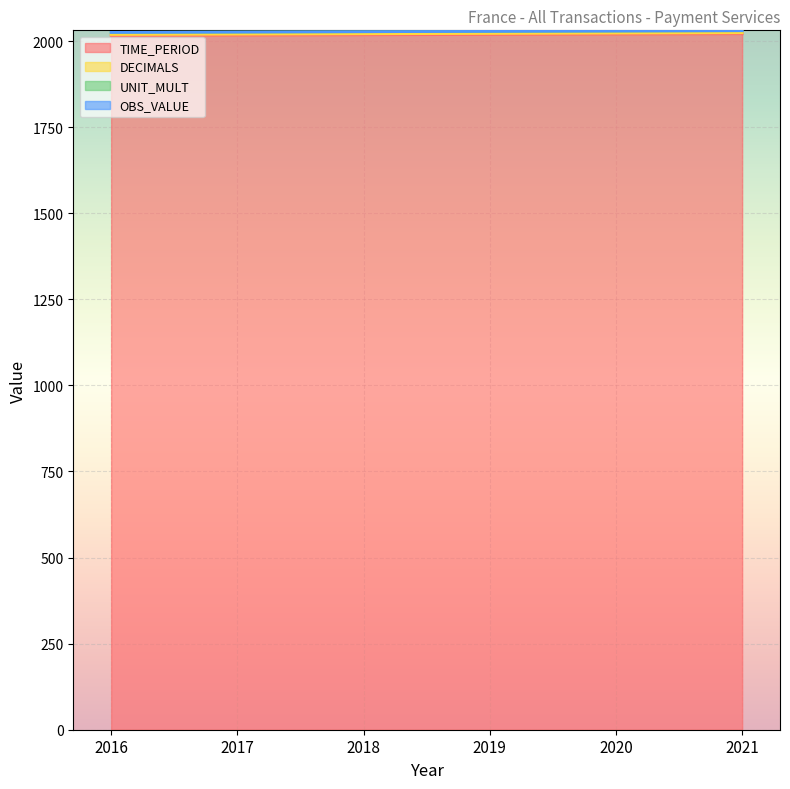

Which series has the largest total across all categories?

TIME_PERIOD